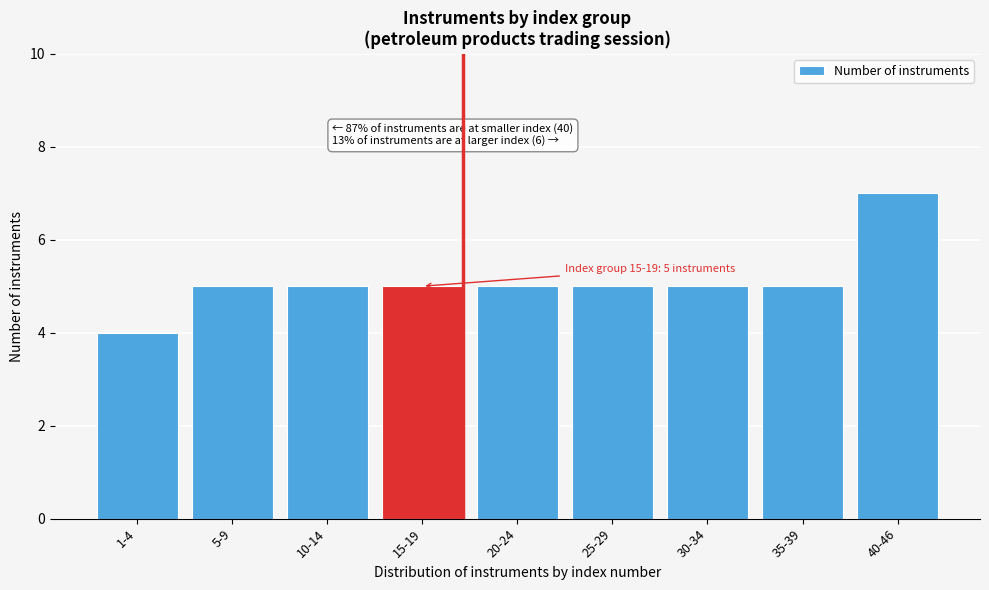

Reading left to right, extract all data points from this chart.

1-4=4	5-9=5	10-14=5	15-19=5	20-24=5	25-29=5	30-34=5	35-39=5	40-46=7